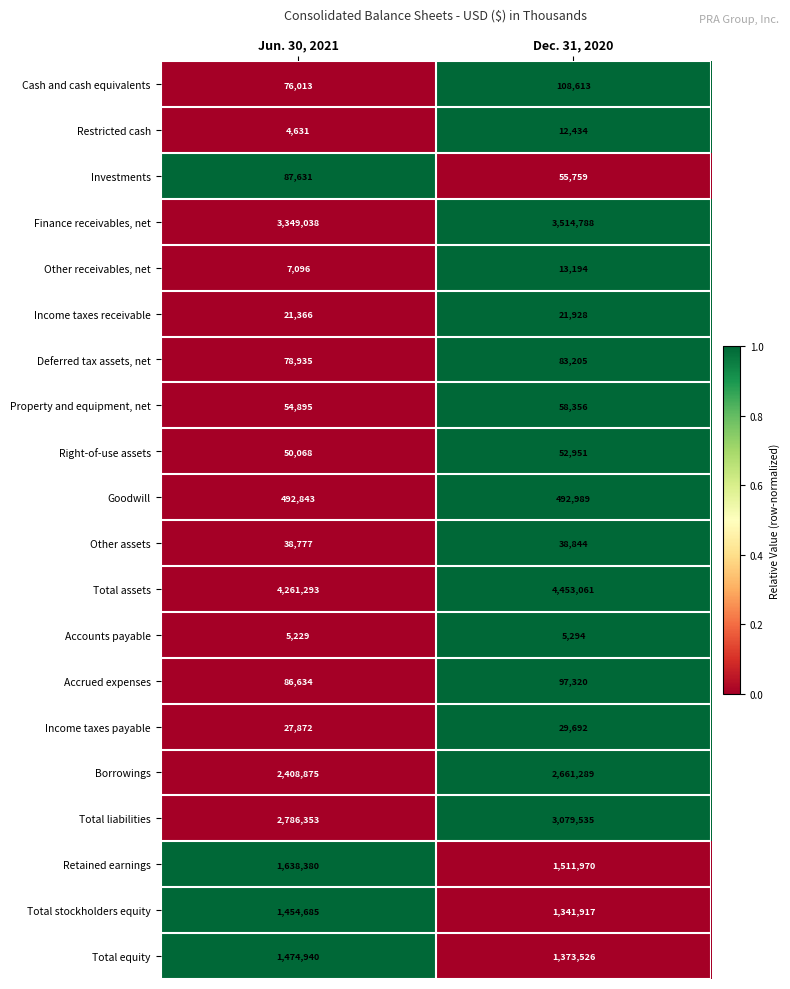

Which series has the widest spread of values?

Total liabilities